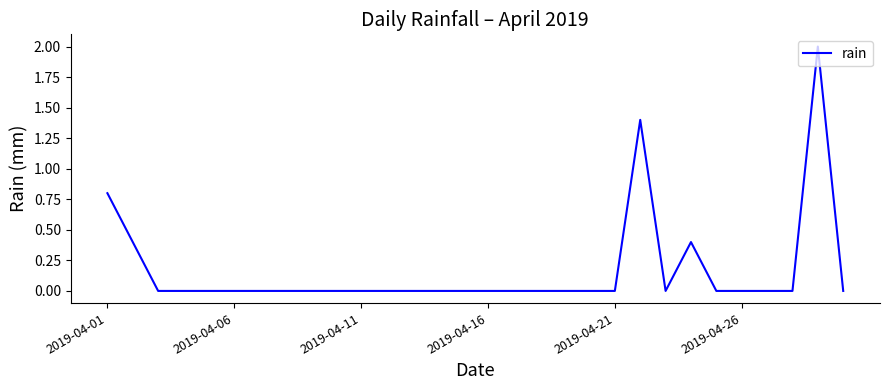

What is the difference between the maximum and minimum values?

2.0